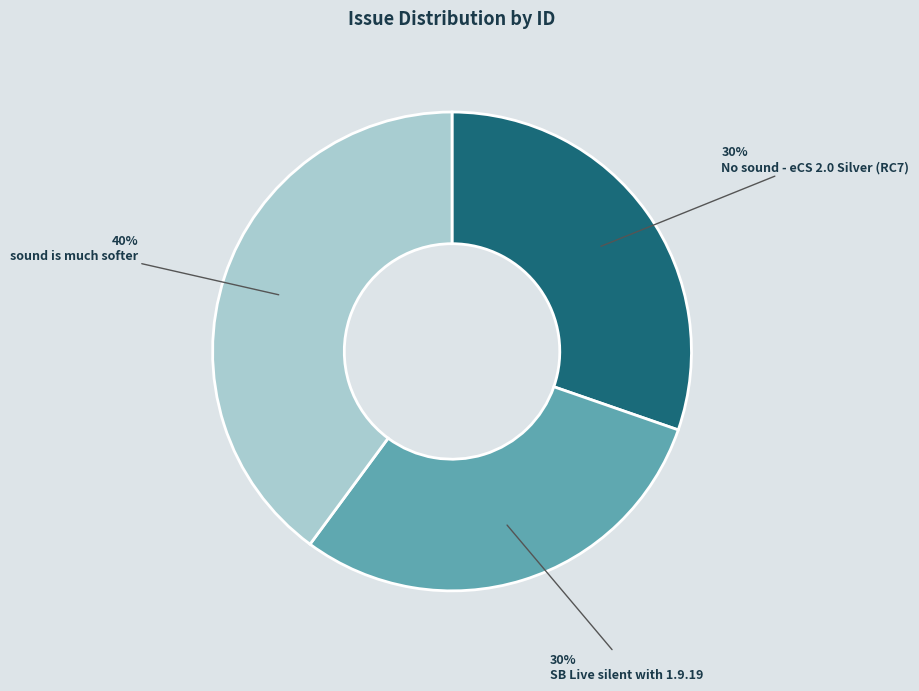

The SB Live silent with 1.9.19 slice represents 41% of the pie. True or false?

False